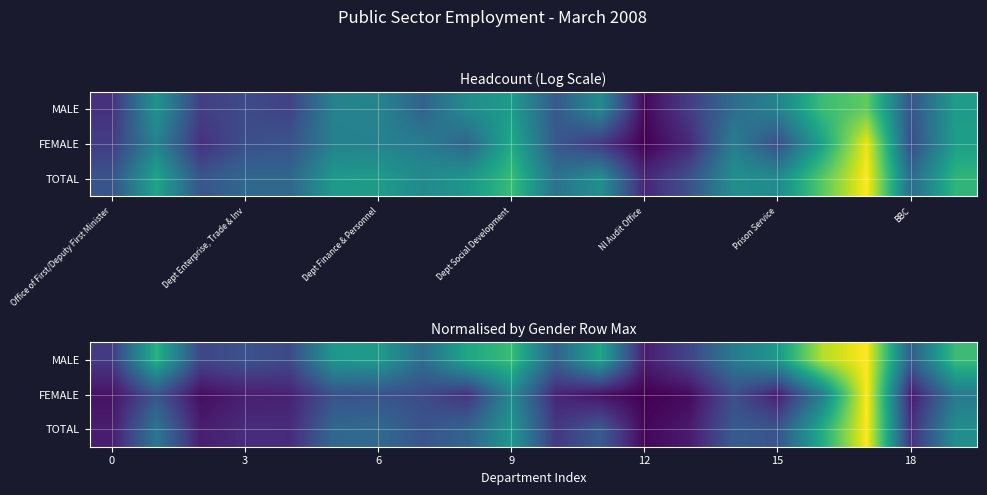

The value of TOTAL at 3 is 0.4. True or false?

False